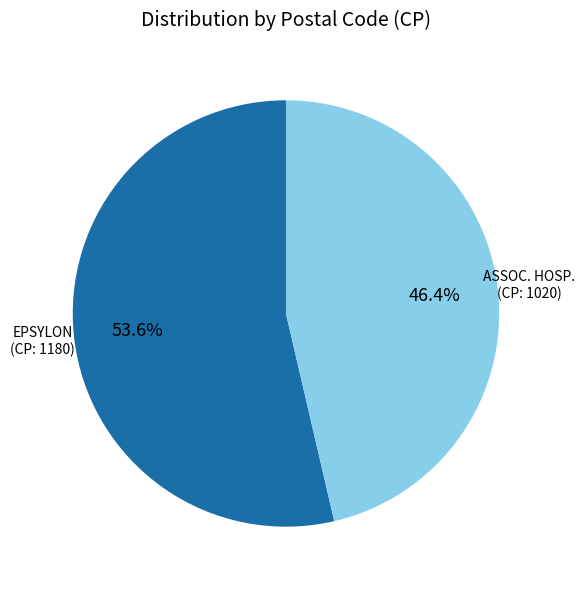

Is there a majority slice in this chart?

Yes